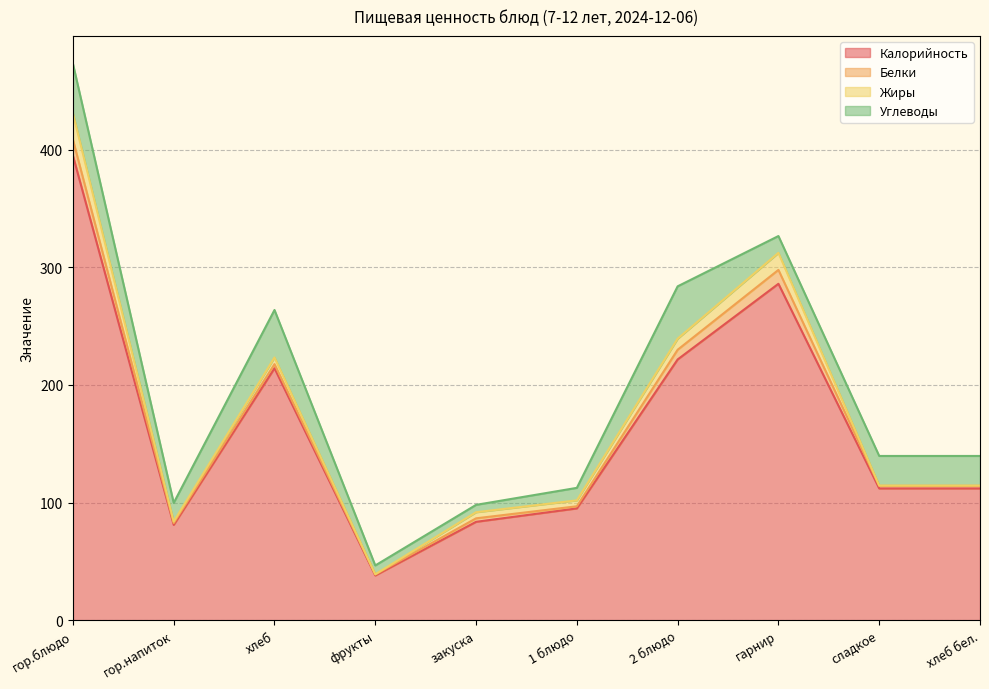

What is the difference between the second highest and minimum values in the Углеводы series?

36.0